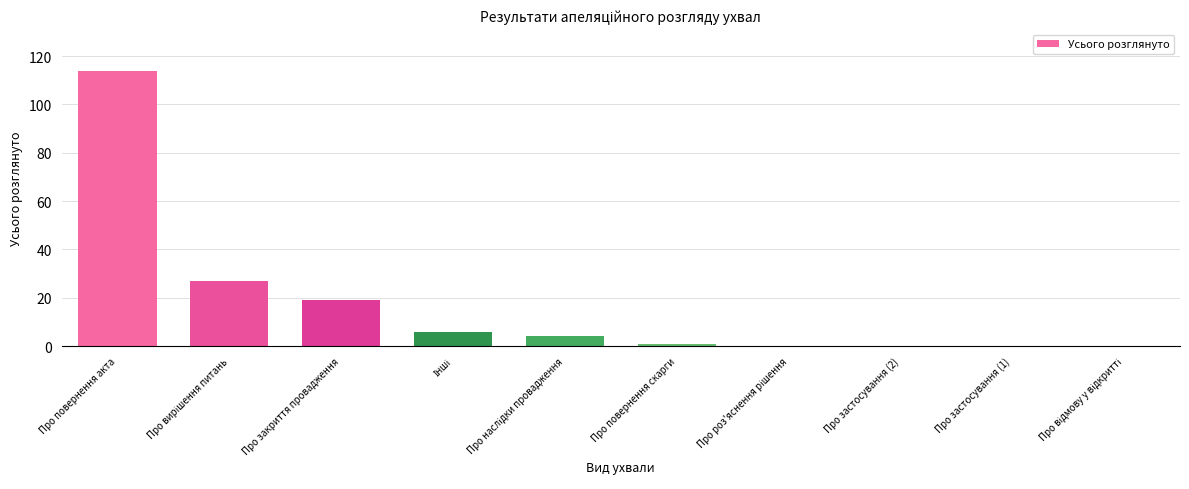

How many data points does each series have?

10